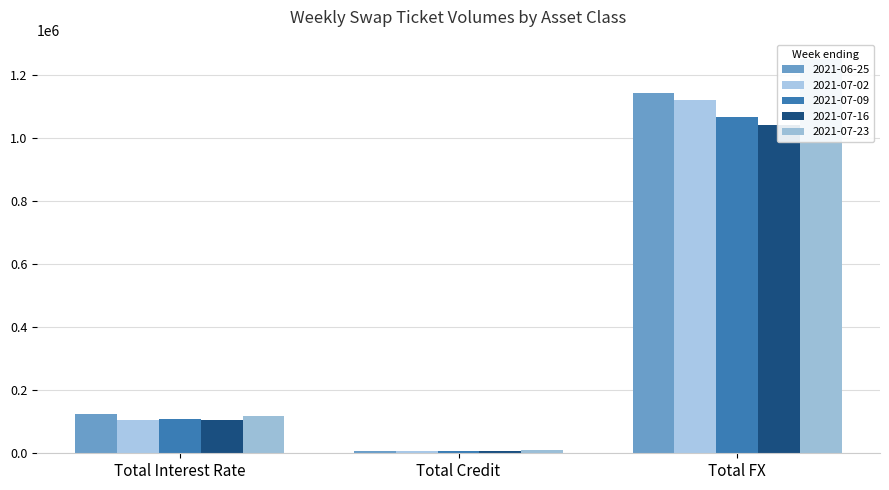

How many distinct data groups are displayed?

5